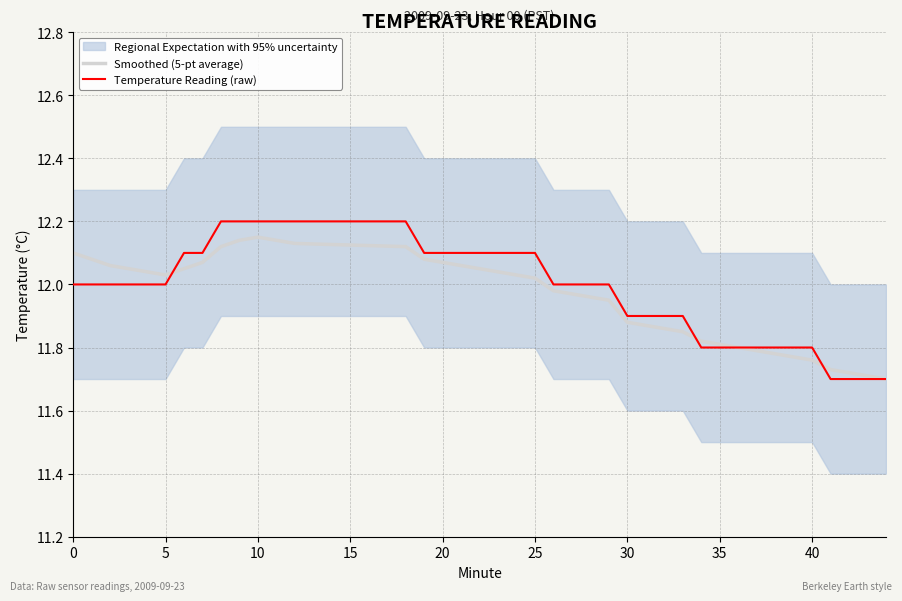

The value of Smoothed (5-pt average) at 10 is 4.9. True or false?

False